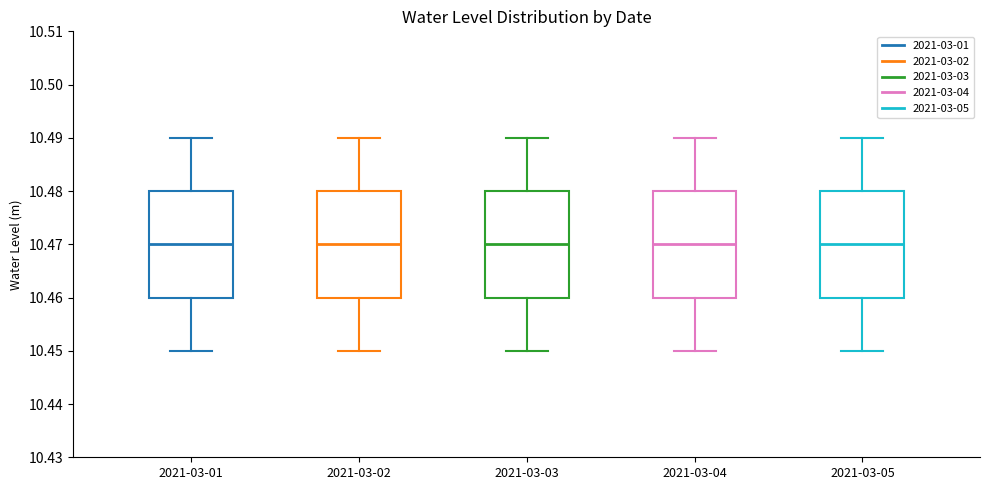

Reading left to right, read every box against the y-axis: the position of its median line, the range the box covers, and the ends of its whiskers. The values are not printed on the chart, so give them approximately, as read against the axis.

2021-03-01: median 10.47, box 10.46 to 10.48, whiskers 10.45 to 10.49
2021-03-02: median 10.47, box 10.46 to 10.48, whiskers 10.45 to 10.49
2021-03-03: median 10.47, box 10.46 to 10.48, whiskers 10.45 to 10.49
2021-03-04: median 10.47, box 10.46 to 10.48, whiskers 10.45 to 10.49
2021-03-05: median 10.47, box 10.46 to 10.48, whiskers 10.45 to 10.49